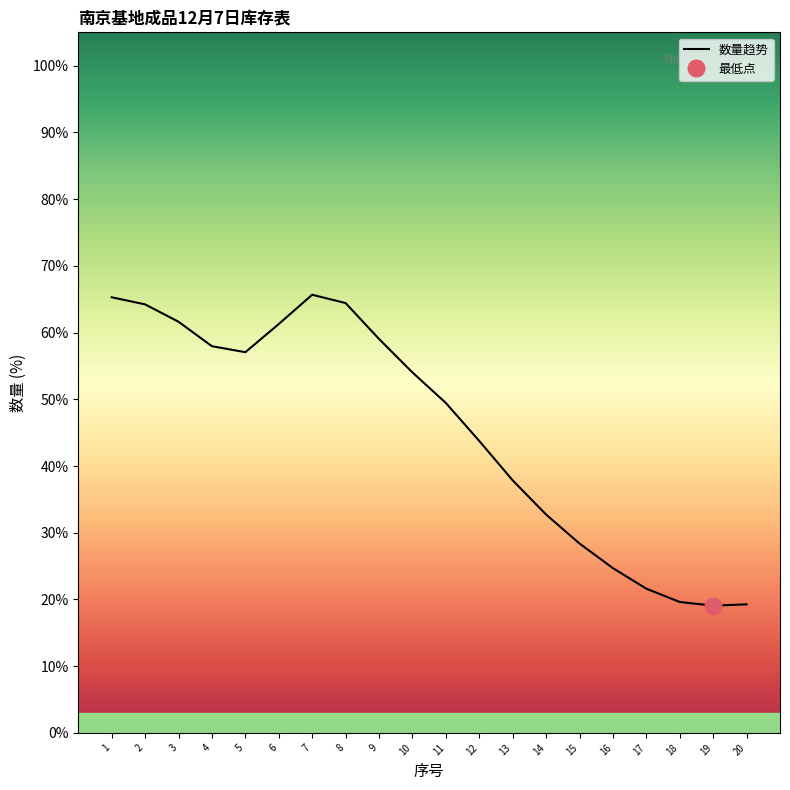

Does the chart display data point markers on the line(s)?

No